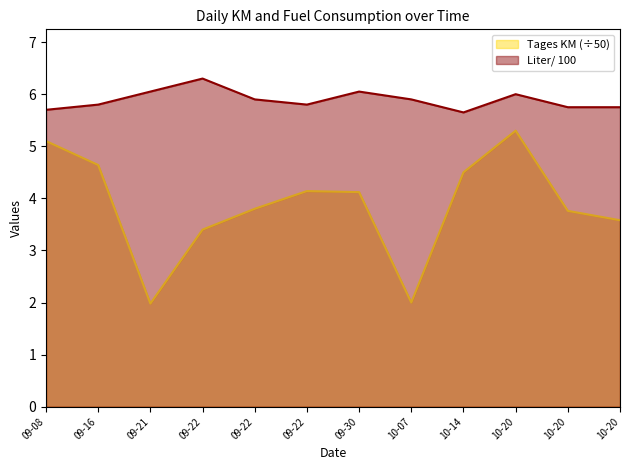

True or false: Liter/ 100 has more than 2 interior local peaks.

True